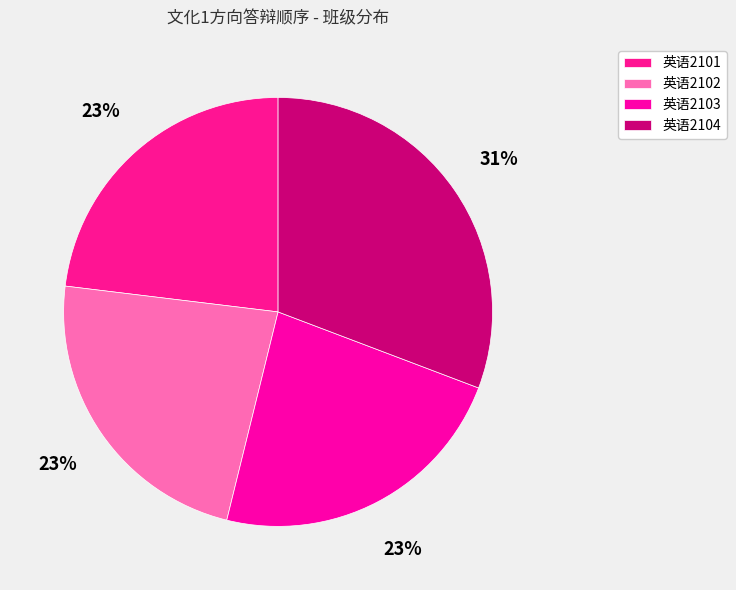

To the nearest percent, what portion does 英语2104 represent?

31%